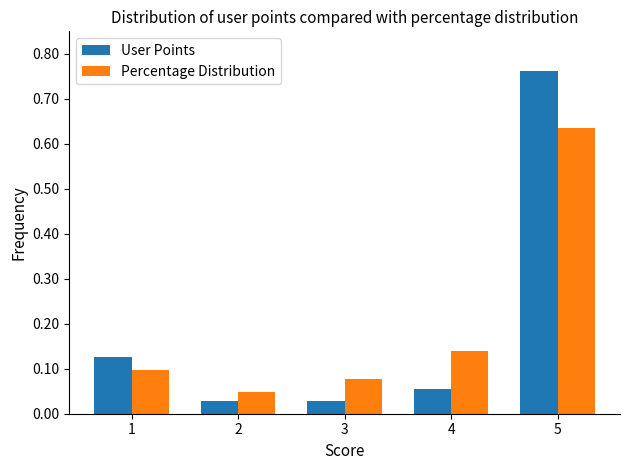

Which series has the widest spread of values?

User Points